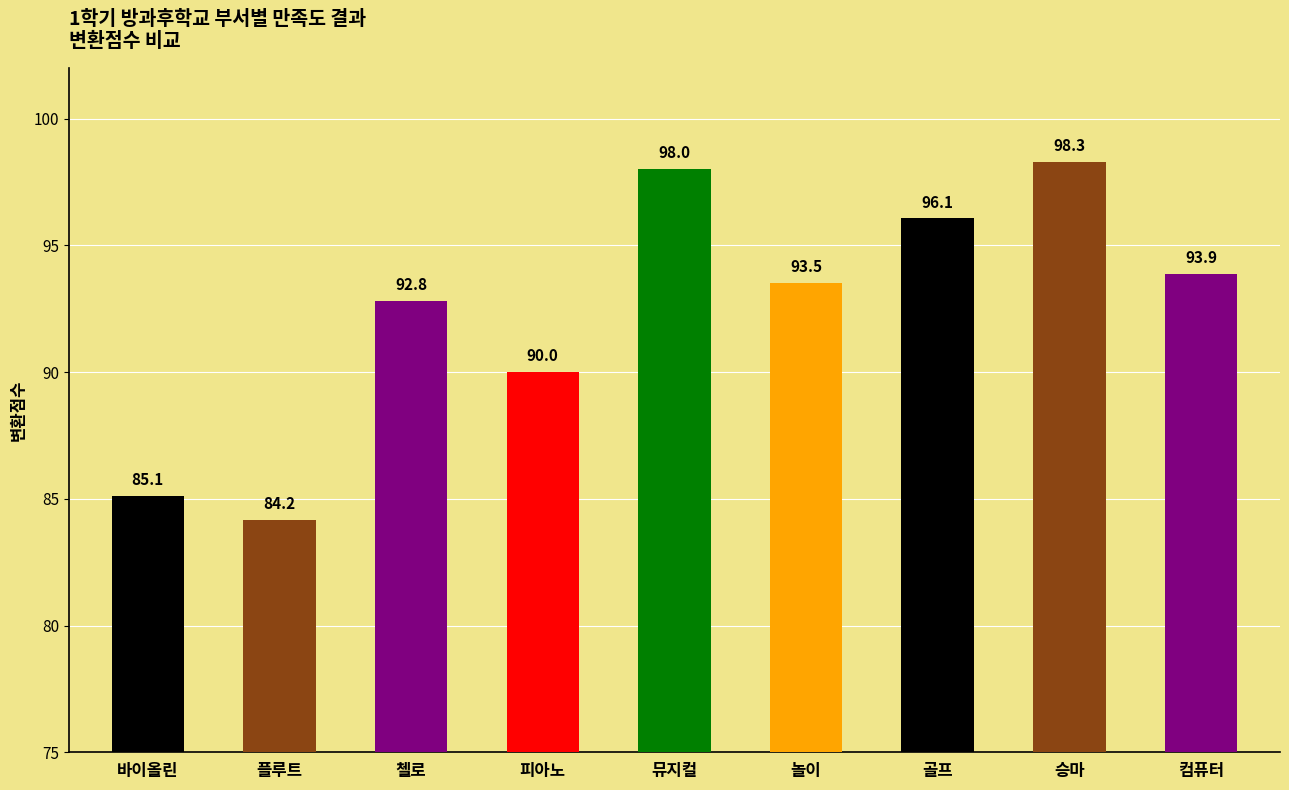

What is the difference between the maximum and minimum values?

14.1